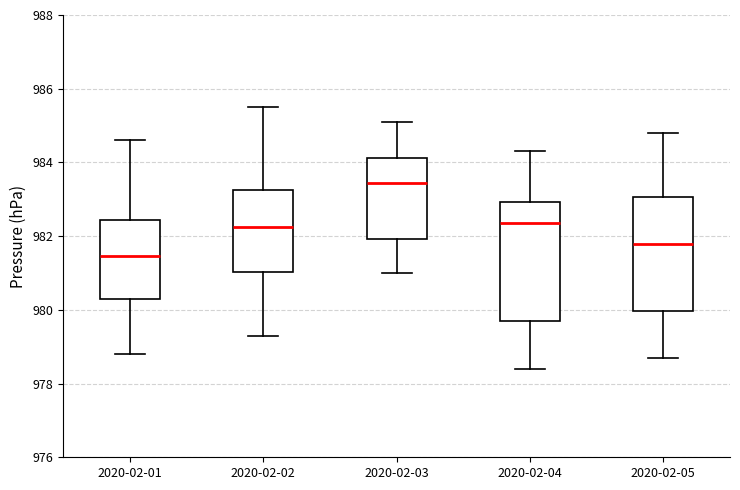

Reading left to right, transcribe this box plot: for each box, give where its median line is, the range the box spans, and where its two whiskers end, as read against the y-axis. The values are not printed on the chart, so give them approximately, as read against the axis.

2020-02-01: median 981.4, box 980.4 to 982.4, whiskers 978.8 to 984.6
2020-02-02: median 982.2, box 981.0 to 983.2, whiskers 979.4 to 985.6
2020-02-03: median 983.4, box 982.0 to 984.2, whiskers 981.0 to 985.2
2020-02-04: median 982.4, box 979.8 to 983.0, whiskers 978.4 to 984.4
2020-02-05: median 981.8, box 980.0 to 983.0, whiskers 978.8 to 984.8